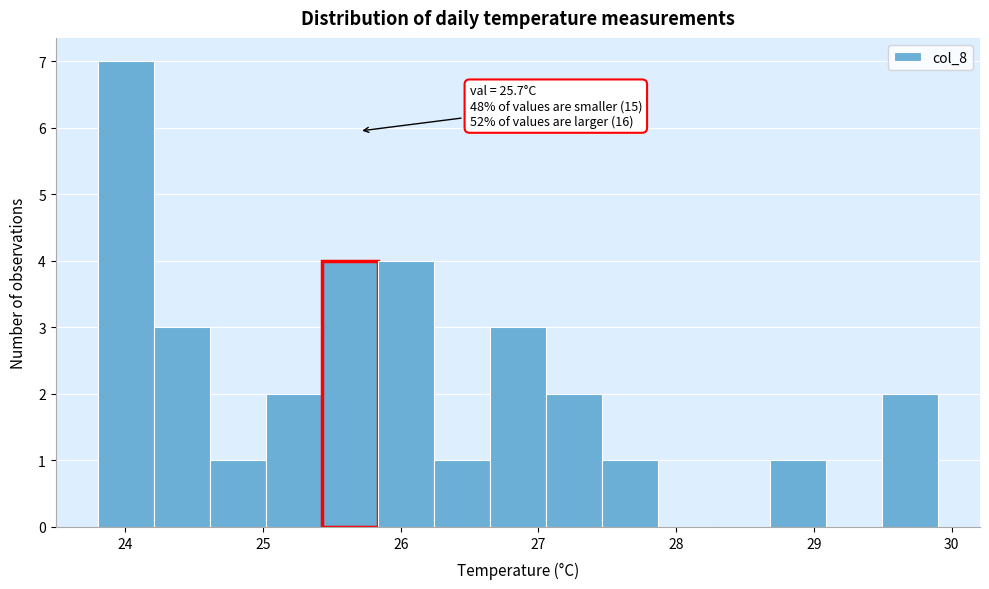

Which range on the x-axis has the tallest bar?

23.8 to 24.2